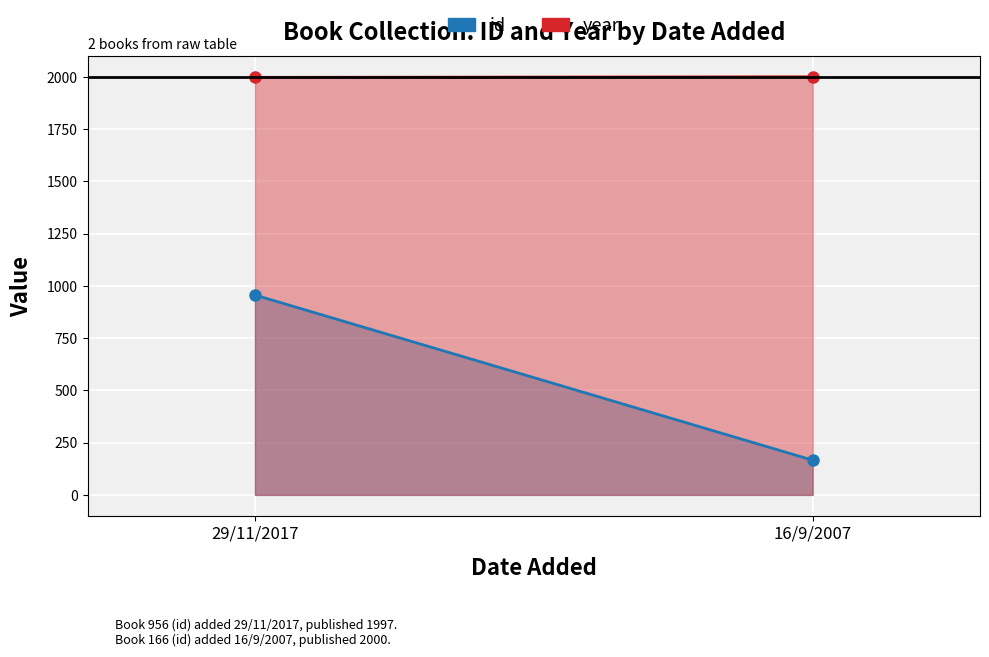

What is the sum of the year values at 16/9/2007 and 29/11/2017?

3997